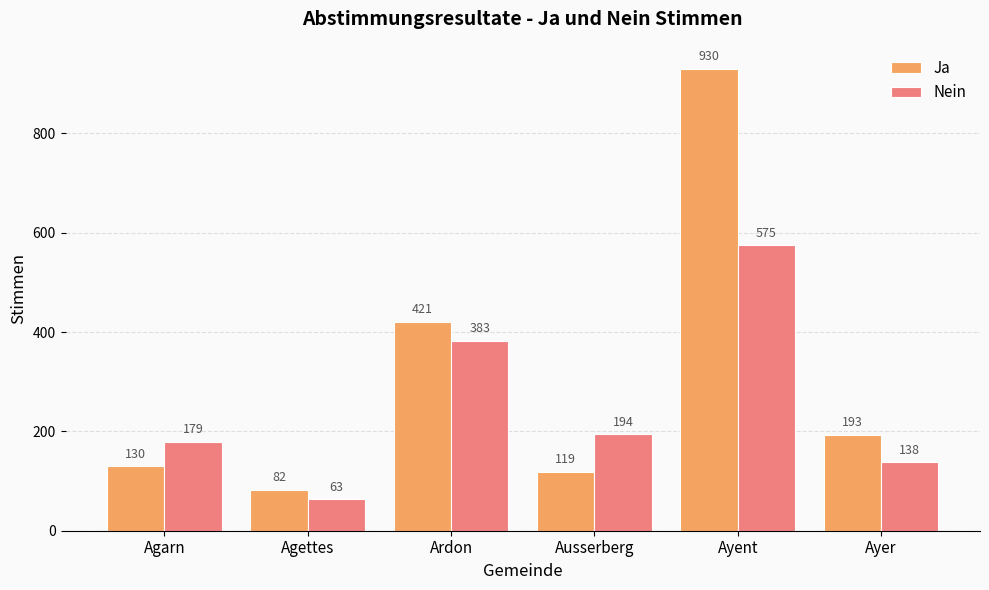

Which series changed the most between Agarn and Ayent?

Ja